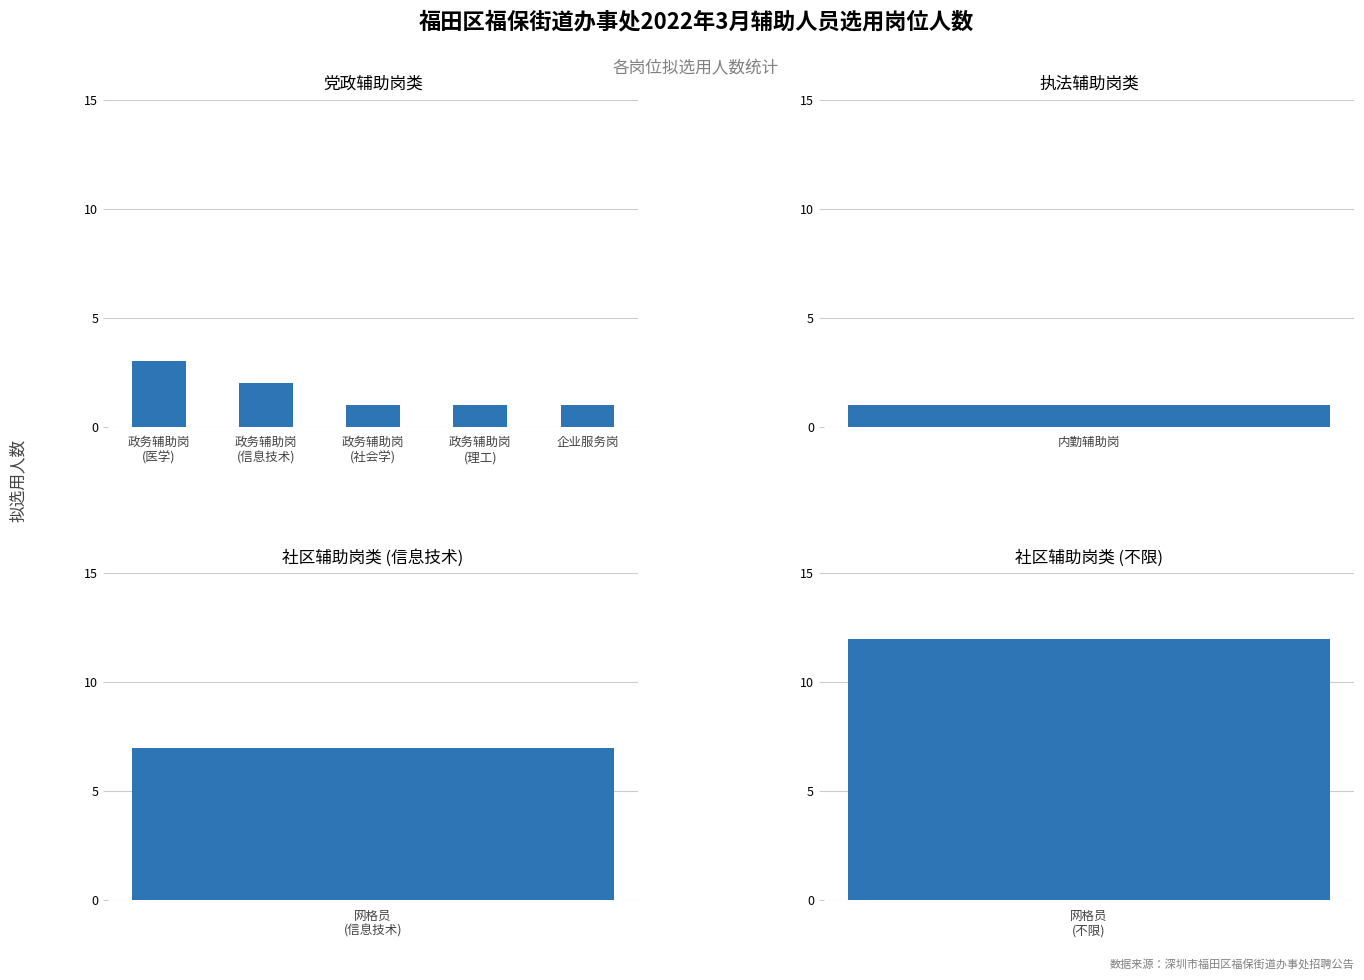

What is the label of the 2nd bar from the left?

政务辅助岗
(信息技术)